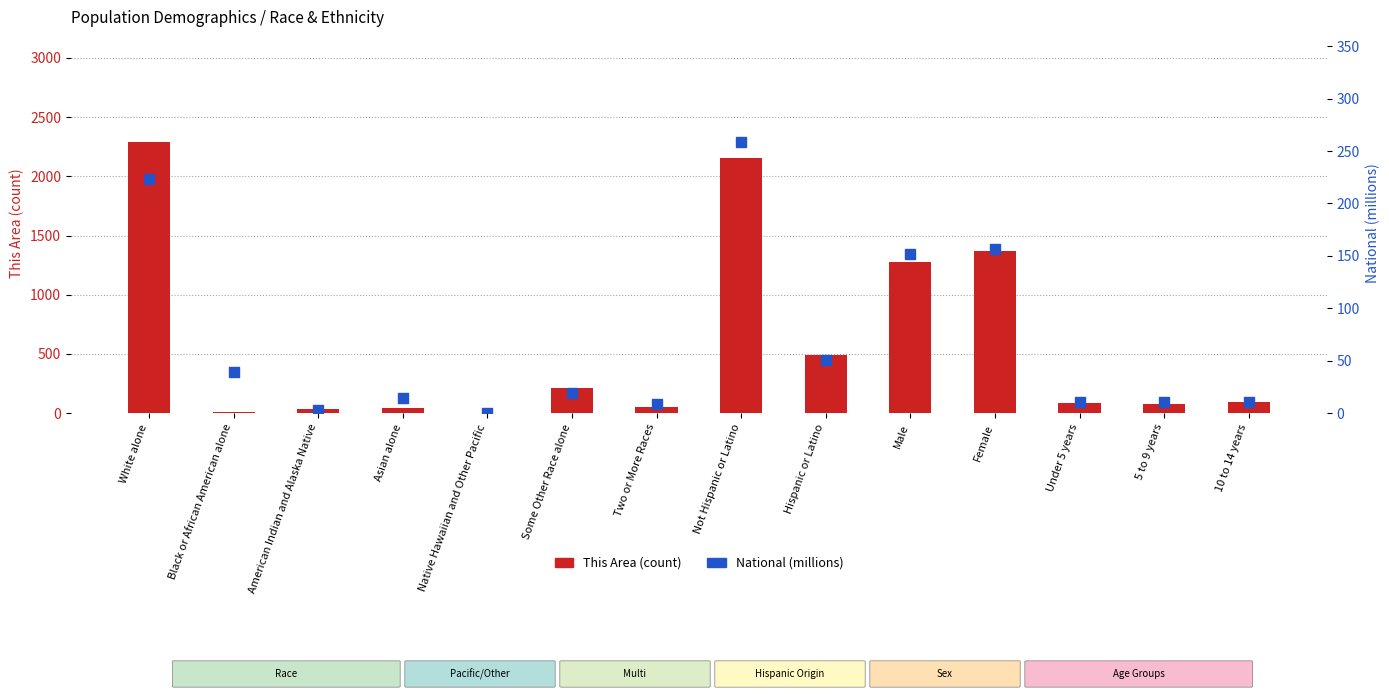

What are all the series names shown in the legend?

This Area (count), National (millions)